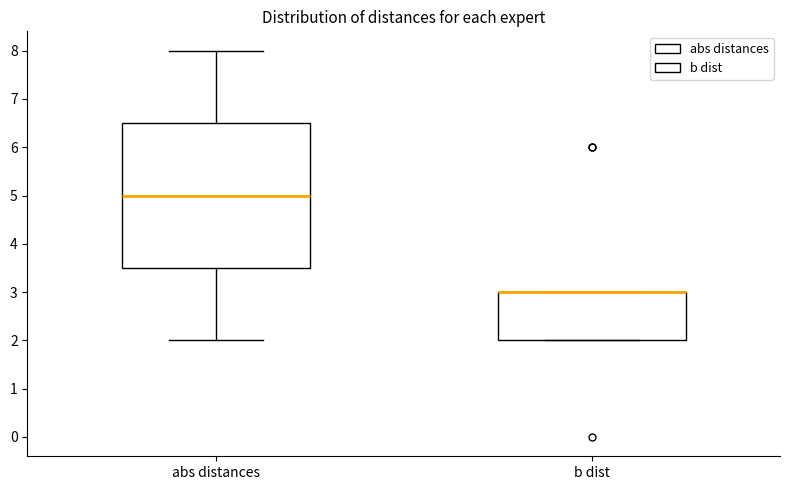

Which box is the tallest, from its lower edge to its upper edge?

abs distances